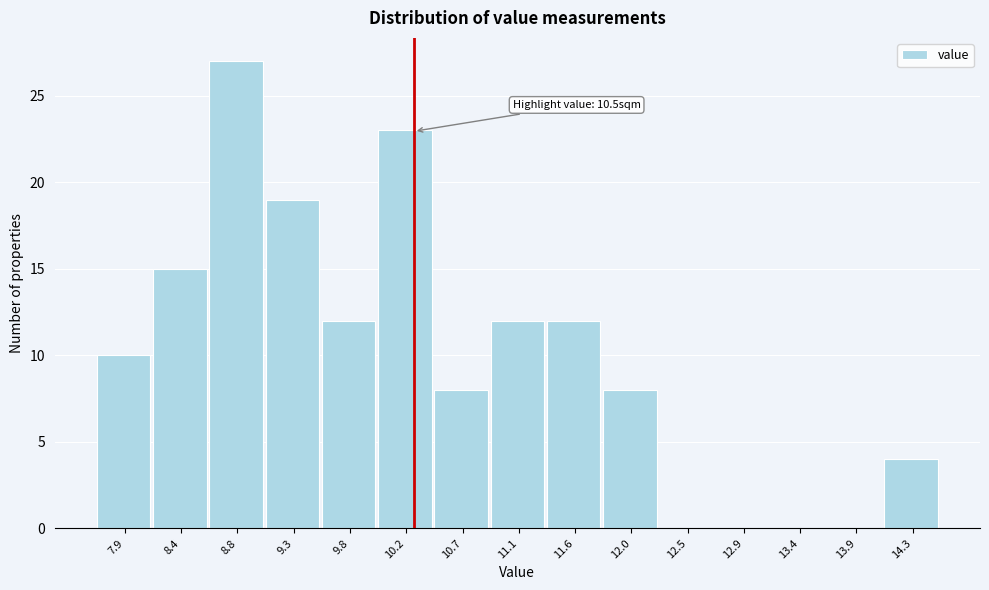

Reading left to right, what are all the values shown in this chart?

7.9=10	8.4=15	8.8=27	9.3=19	9.8=12	10.2=23	10.7=8	11.1=12	11.6=12	12.0=8	12.5=0	12.9=0	13.4=0	13.9=0	14.3=4